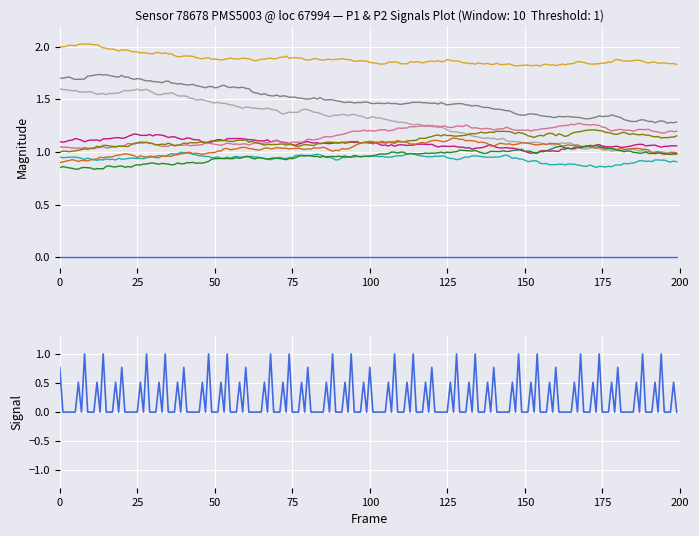

What is the average value of the P1 series?

1.2